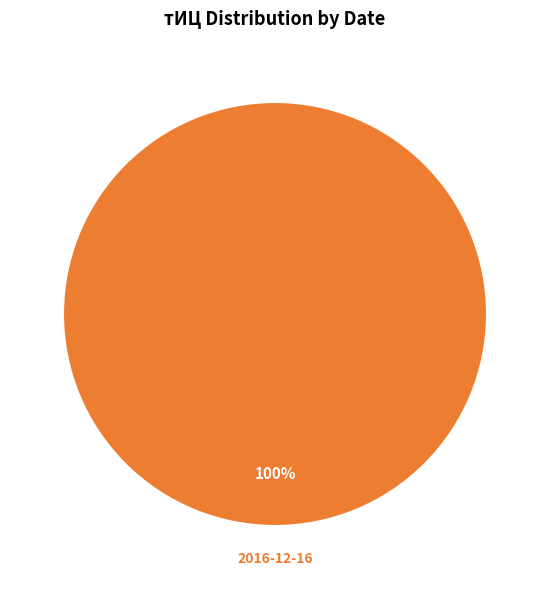

How many slices are in this pie chart?

1